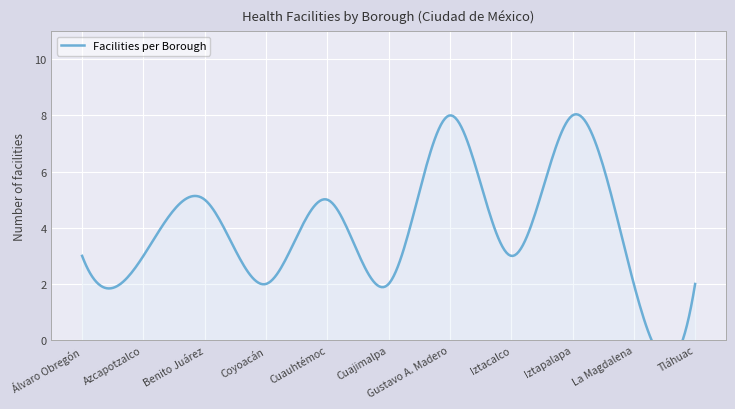

What is the label of the 3rd point from the right?

Iztapalapa